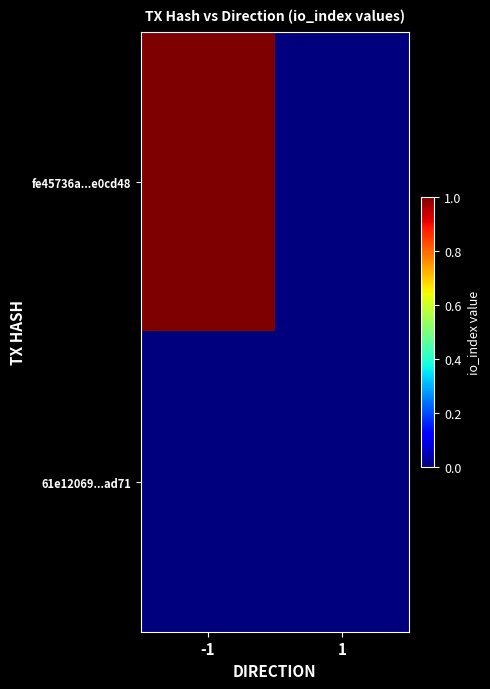

Reading left to right, list all the values displayed in this chart.

fe45736a...e0cd48: -1=1	1=0
61e12069...ad71: -1=0	1=0